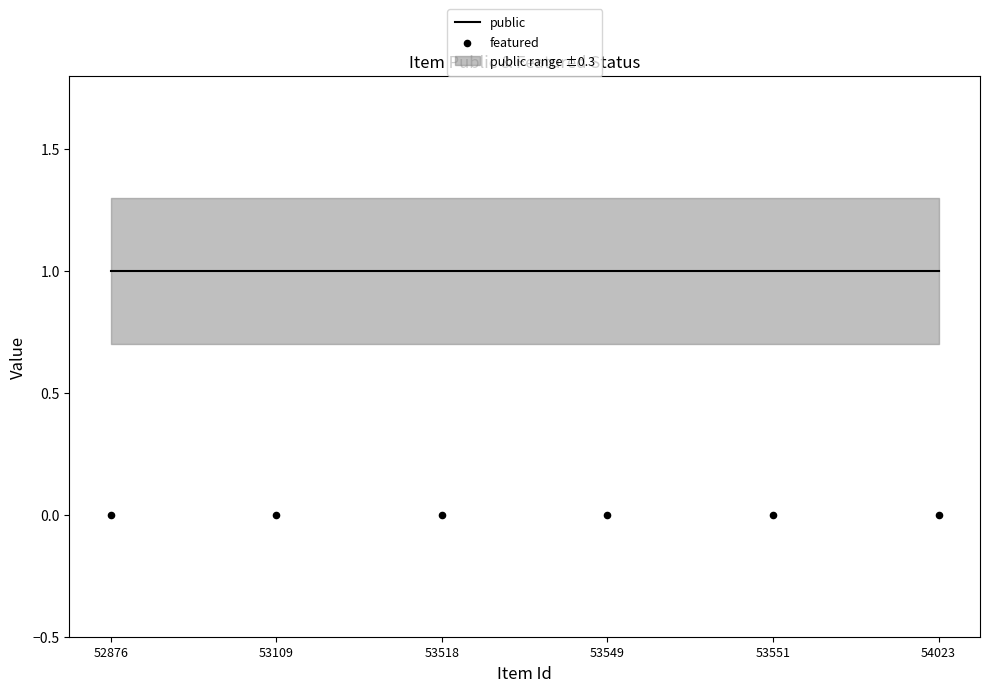

At how many categories does at least one series exceed 0?

6